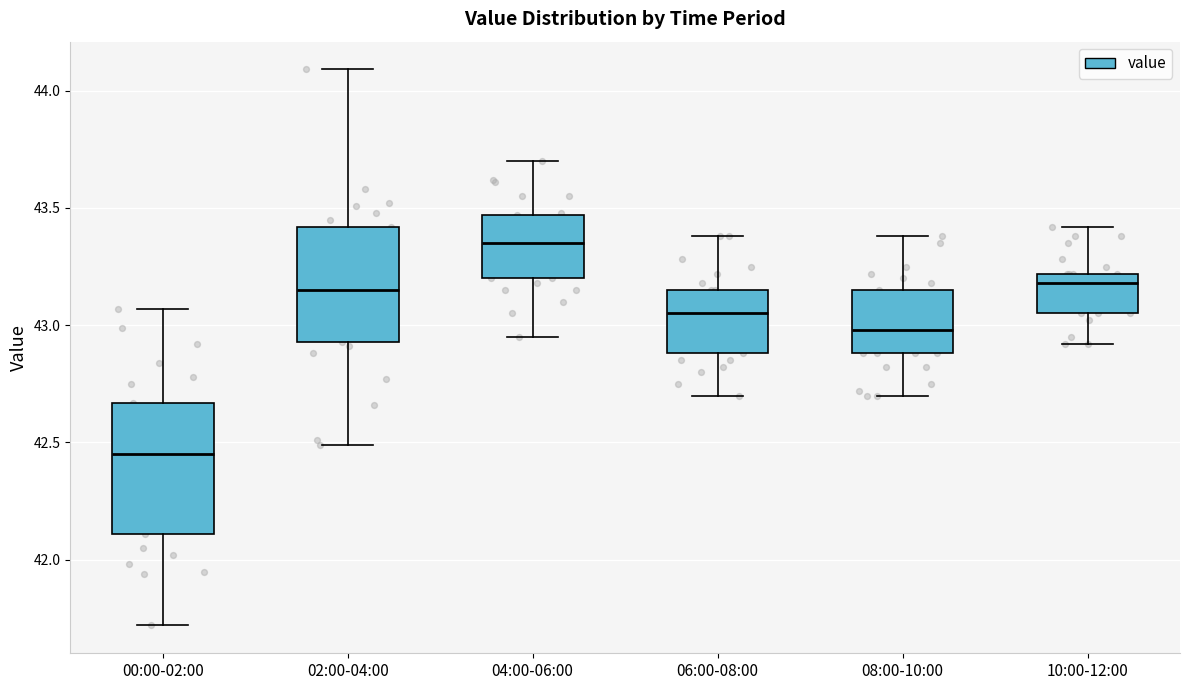

Reading left to right, transcribe this box plot: for each box, give where its median line is, the range the box spans, and where its two whiskers end, as read against the y-axis. The values are not printed on the chart, so give them approximately, as read against the axis.

00:00-02:00: median 42.45, box 42.10 to 42.65, whiskers 41.70 to 43.05
02:00-04:00: median 43.15, box 42.95 to 43.40, whiskers 42.50 to 44.10
04:00-06:00: median 43.35, box 43.20 to 43.45, whiskers 42.95 to 43.70
06:00-08:00: median 43.05, box 42.90 to 43.15, whiskers 42.70 to 43.40
08:00-10:00: median 43.00, box 42.90 to 43.15, whiskers 42.70 to 43.40
10:00-12:00: median 43.20 (just below the box's upper edge), box 43.05 to 43.20, whiskers 42.90 to 43.40